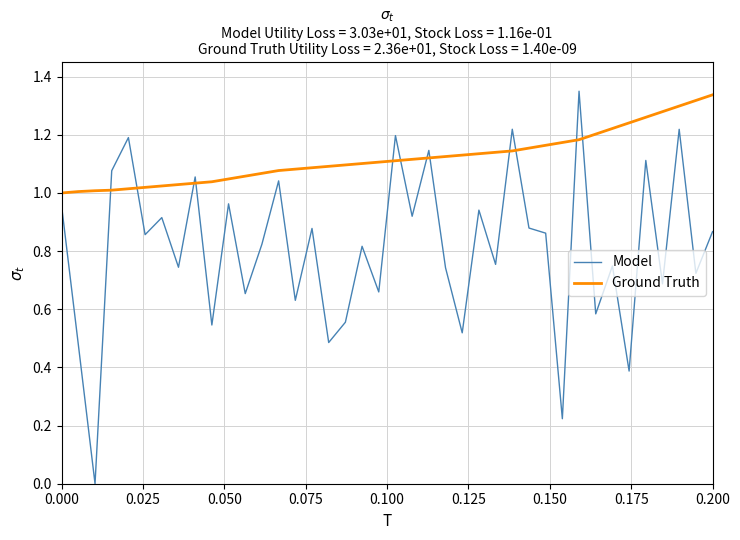

List the series in order of their overall mean, highest first.

Ground Truth, Model